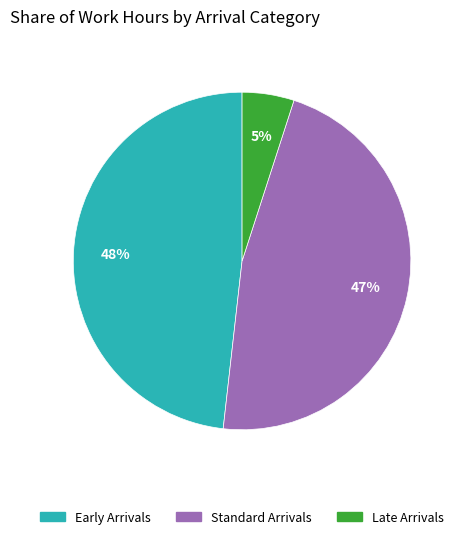

To the nearest percent, what is the average slice percentage?

33%